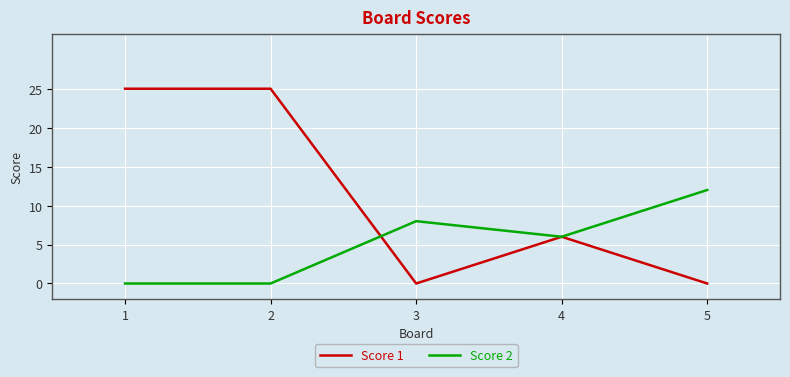

At which label is Score 2 closest to 6?

4